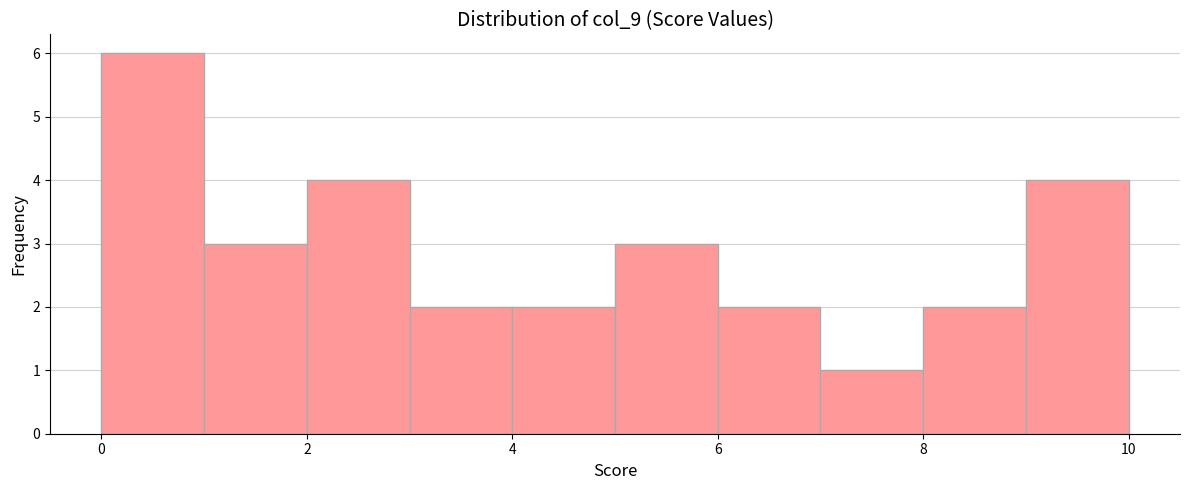

Reading left to right, list every bar in this chart as the range it spans on the x-axis followed by its height. The values are not printed on the chart, so give them approximately, as read against the axis.

0 to 1: 6
1 to 2: 3
2 to 3: 4
3 to 4: 2
4 to 5: 2
5 to 6: 3
6 to 7: 2
7 to 8: 1
8 to 9: 2
9 to 10: 4